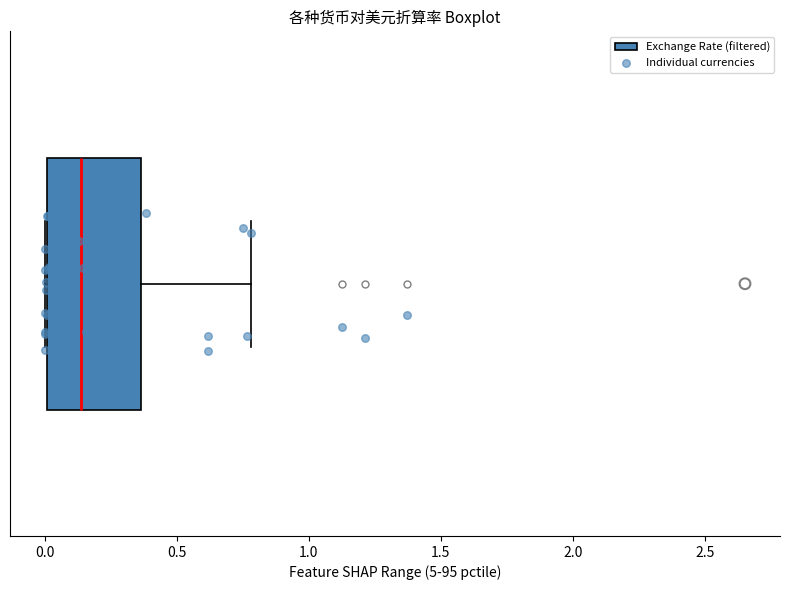

Where is the left edge of the box on the x-axis? The values are not printed on the chart, so give them approximately, as read against the axis.

0.00